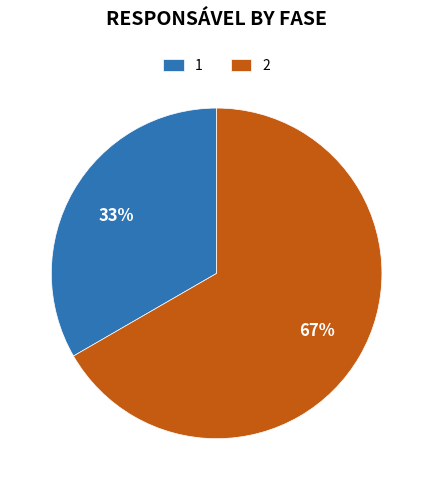

Is it true that 2 is 73% of the pie?

False